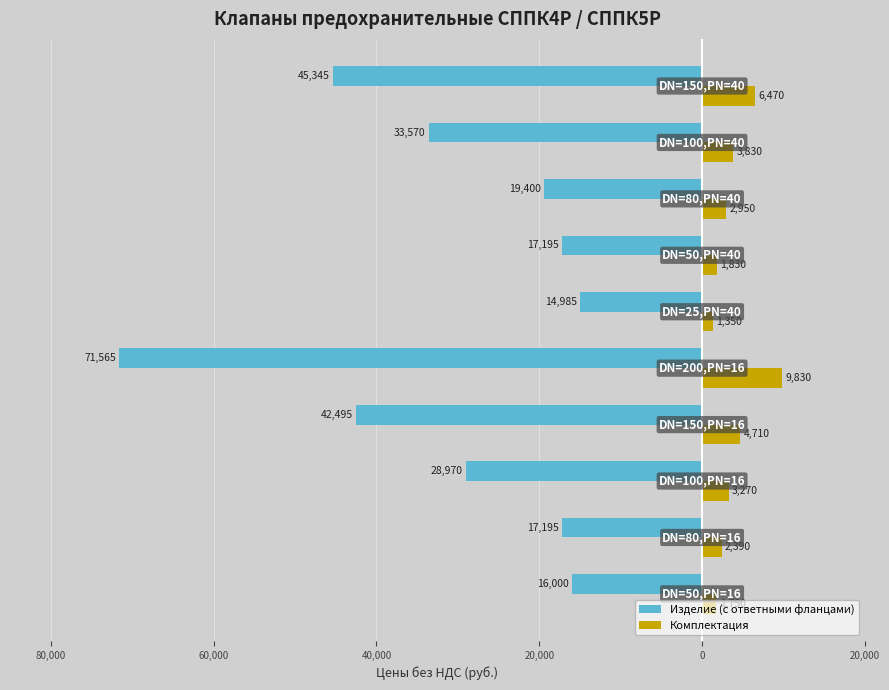

What is the sum of all Изделие (с ответными фланцами) values?

-306720